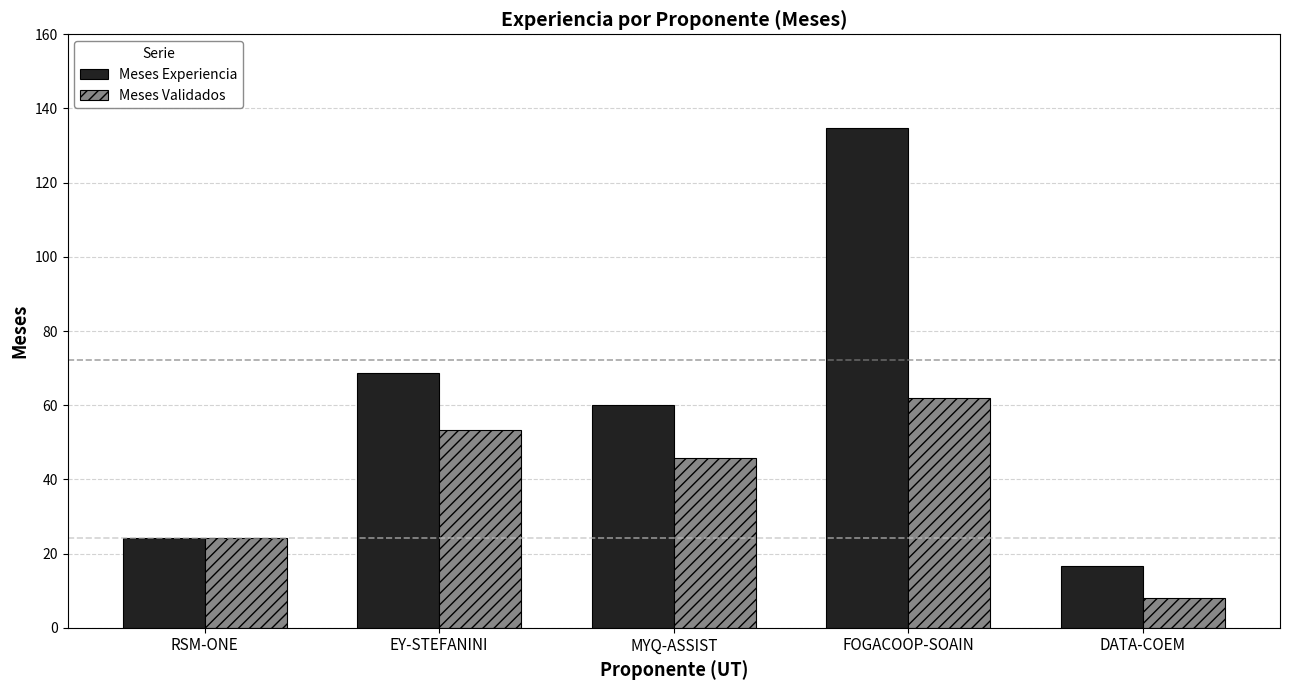

What is the value of the Meses Validados bar at the 5th from the left?

8.1